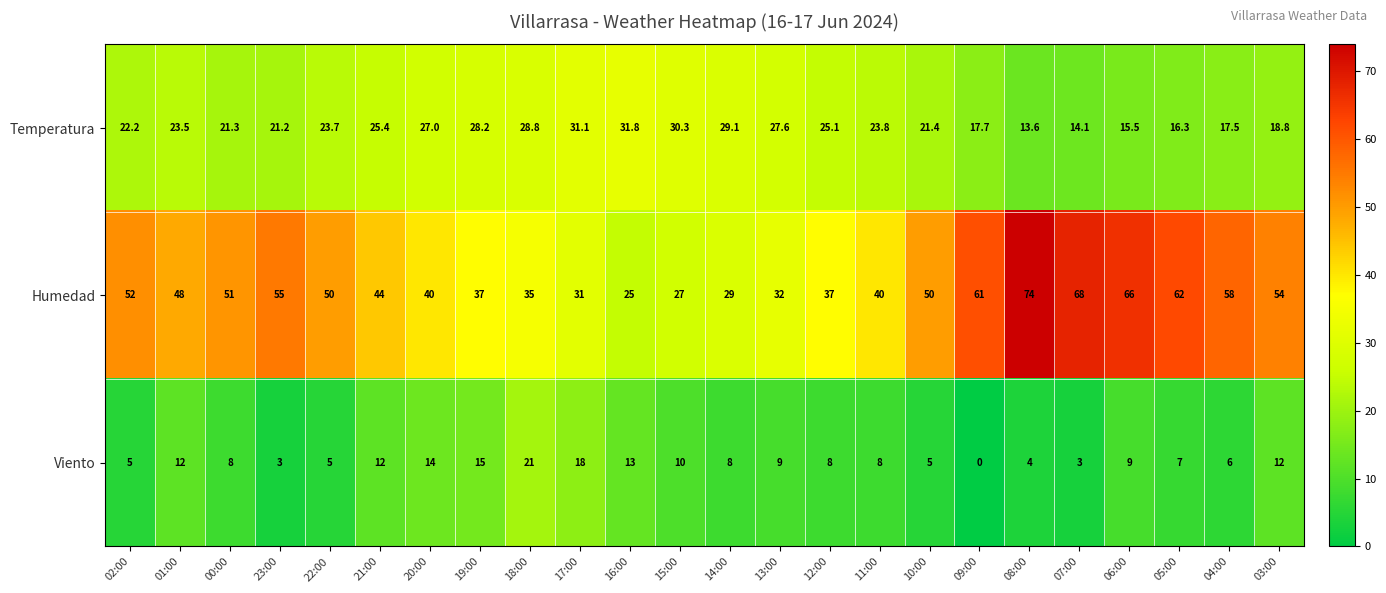

Where is Temperatura nearest to the value 22?

02:00